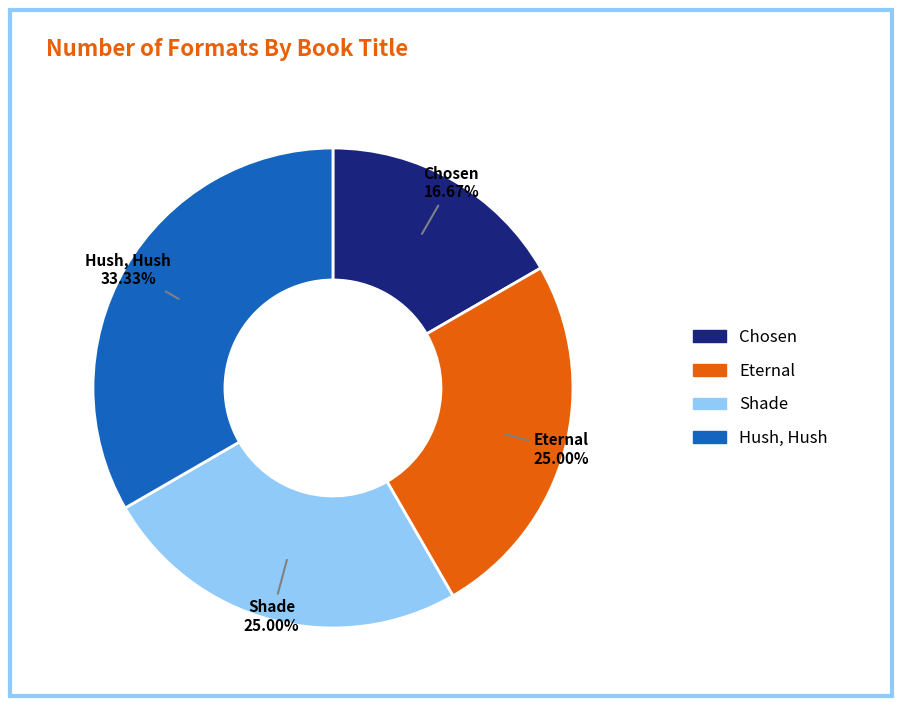

Is it true that Hush, Hush is 25% of the pie?

False